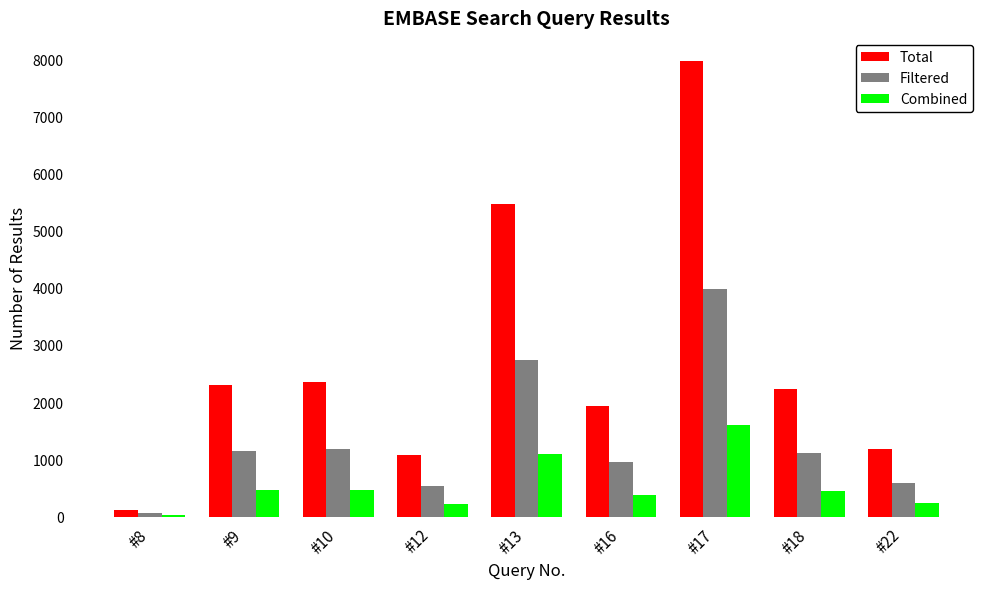

Where is Filtered nearest to the value 2022?

#13